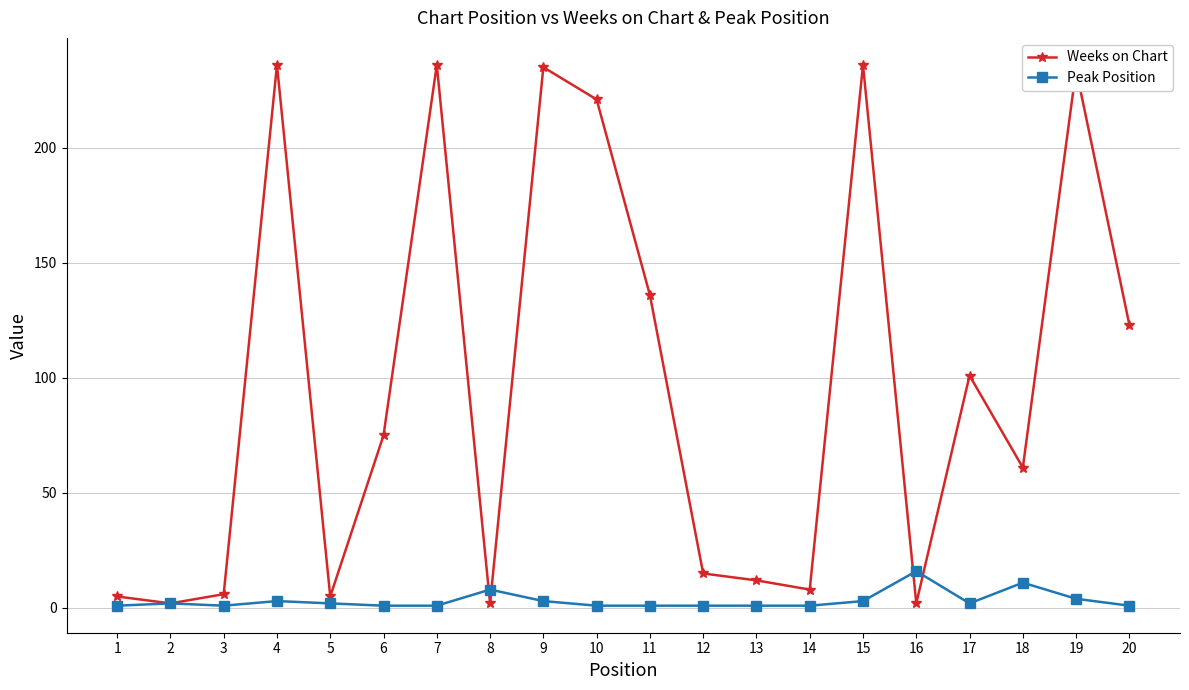

Is this an area chart (filled region under the line)?

No